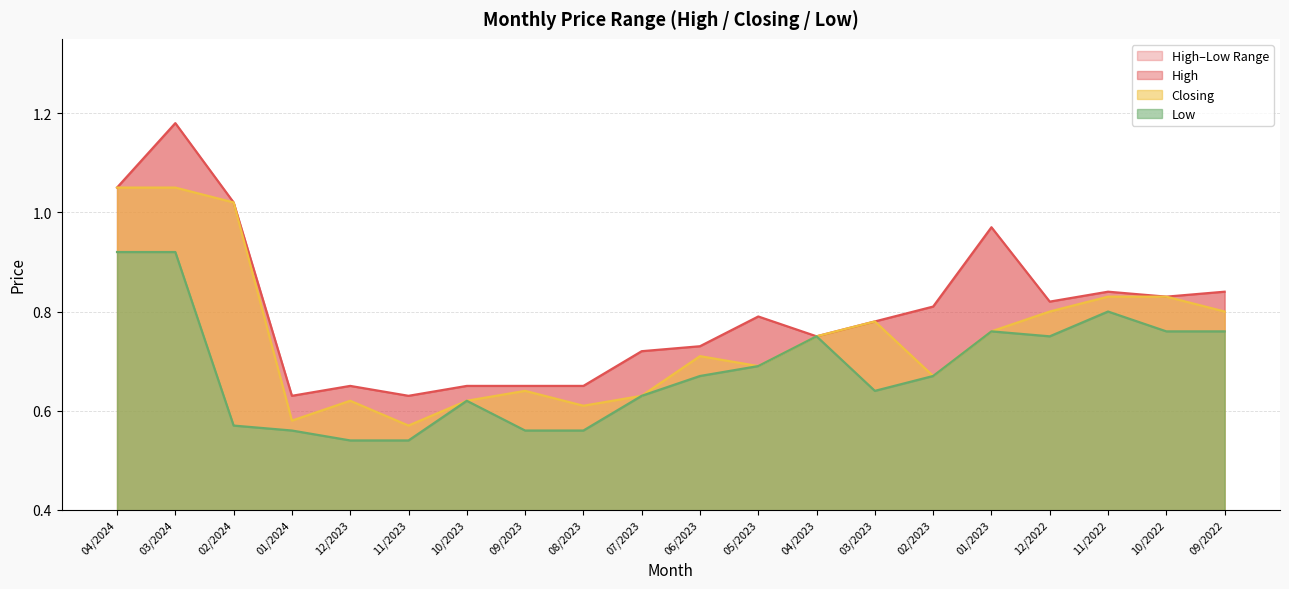

Read the High value at 12/2022.

0.8